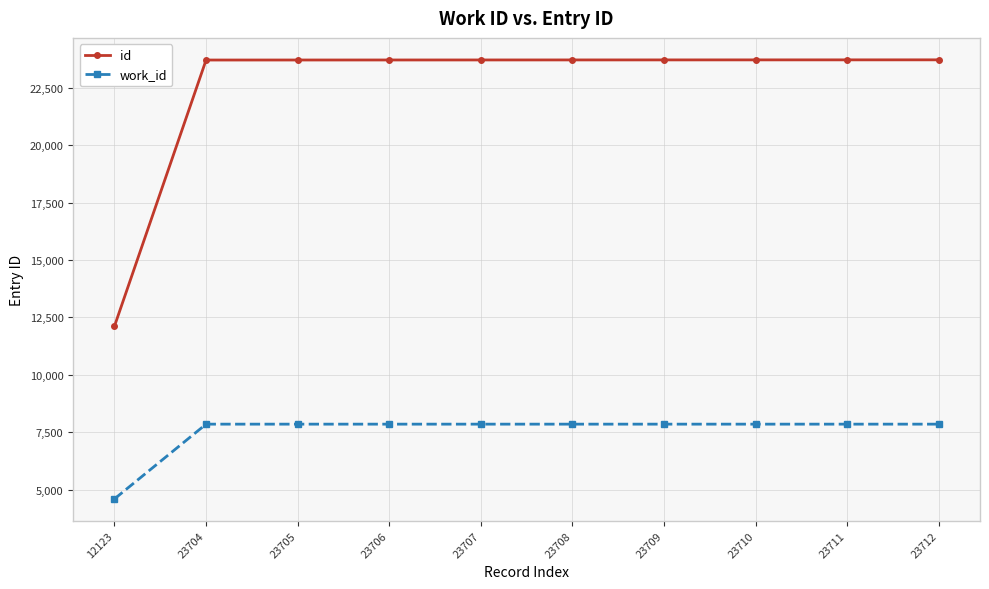

Which series has the largest range (max minus min)?

id